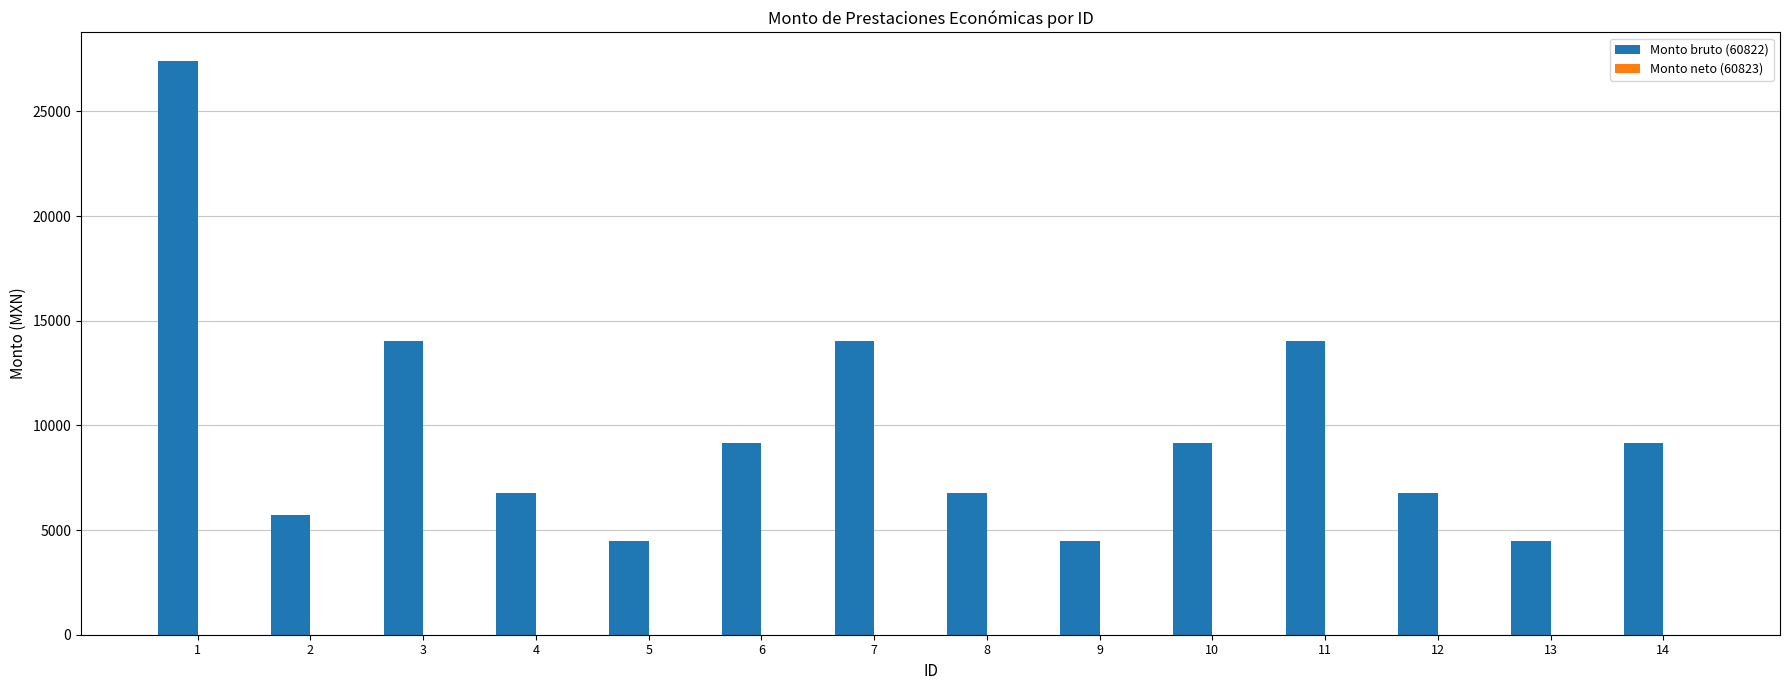

What is the value of the 6th bar from the left?

9143.5